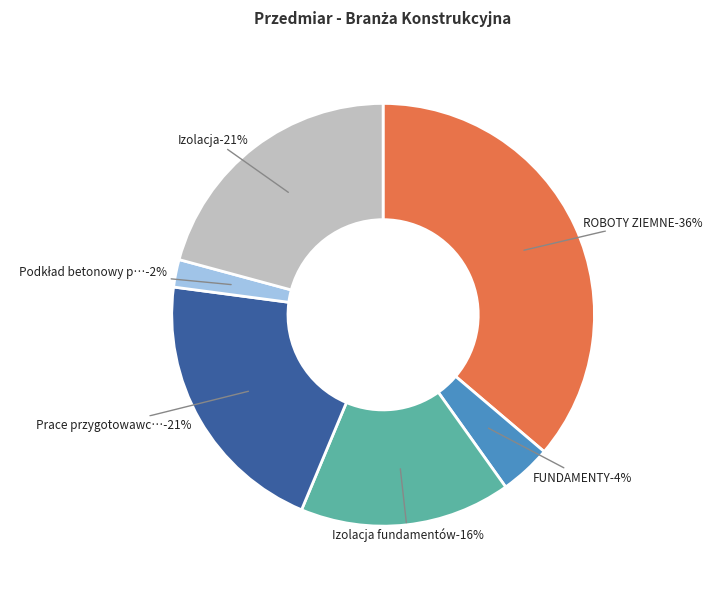

Rank the categories by value from highest to lowest.

ROBOTY ZIEMNE, Prace przygotowawcze ziemne, Izolacja, Izolacja fundamentów, FUNDAMENTY, Podkład betonowy pod posadzką